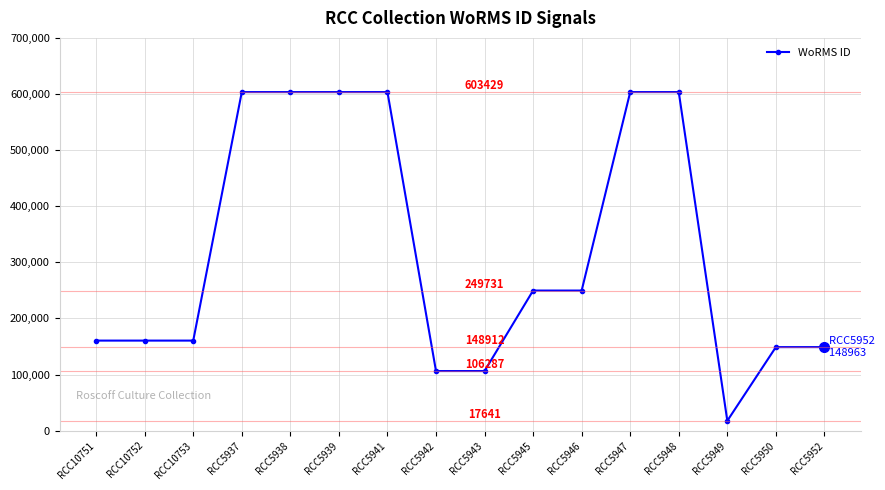

What is the sum of all values?

5129749